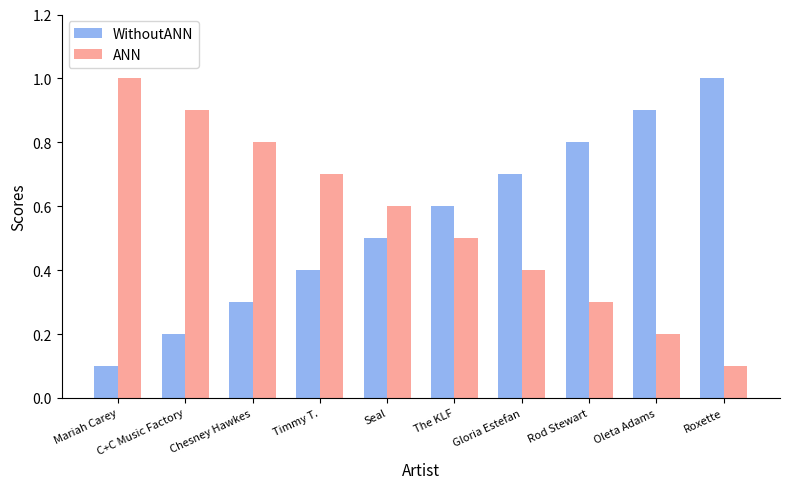

At which label is WithoutANN closest to 0?

Mariah Carey